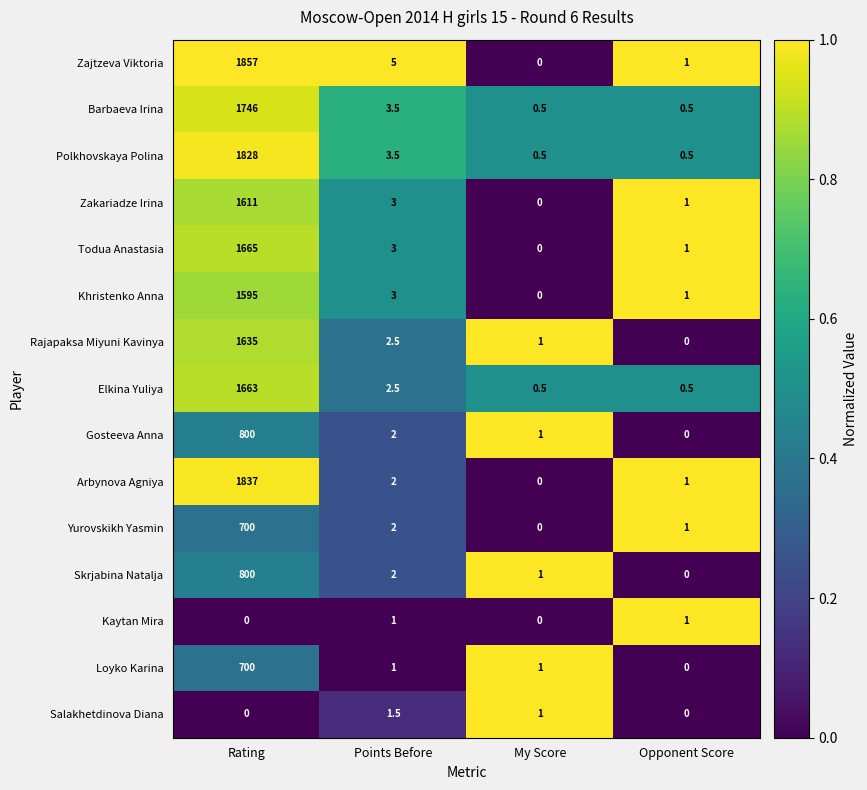

Which category has the highest value across all series?

Rating